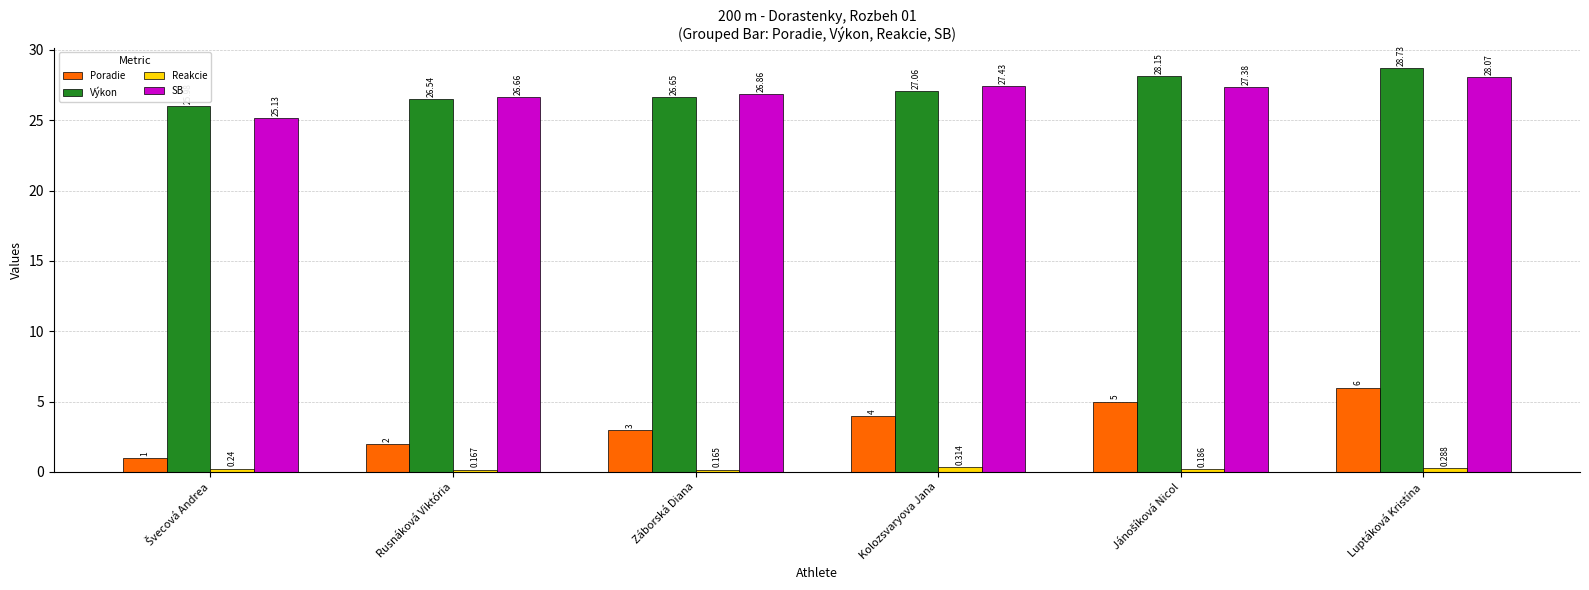

Which category has the highest value across all series?

Luptáková Kristína